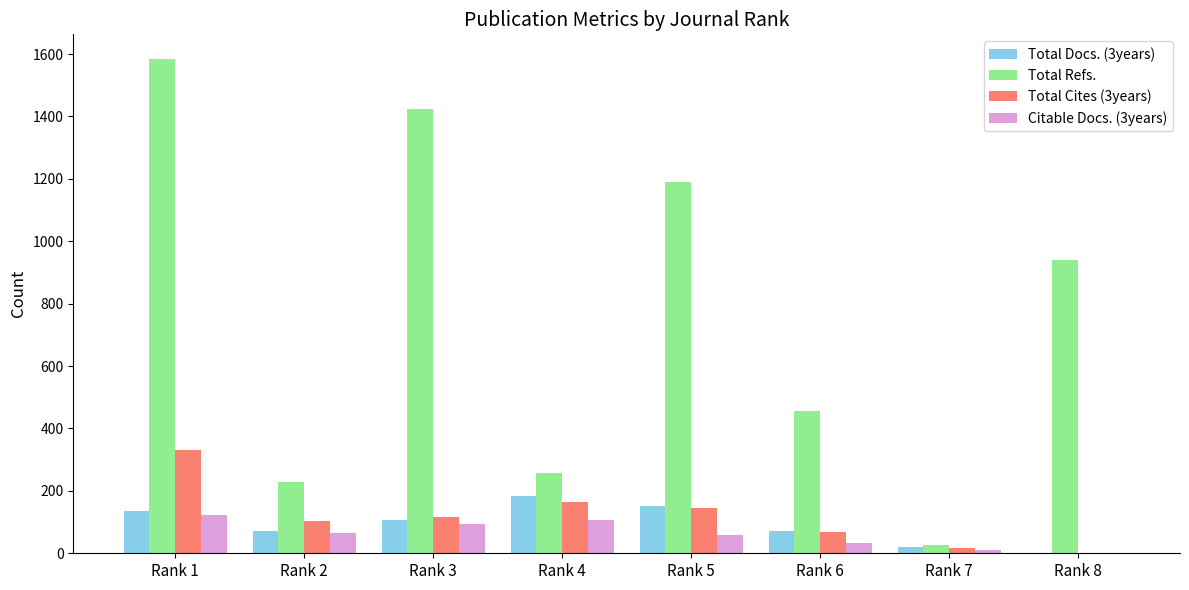

Which series has the largest total across all categories?

Total Refs.